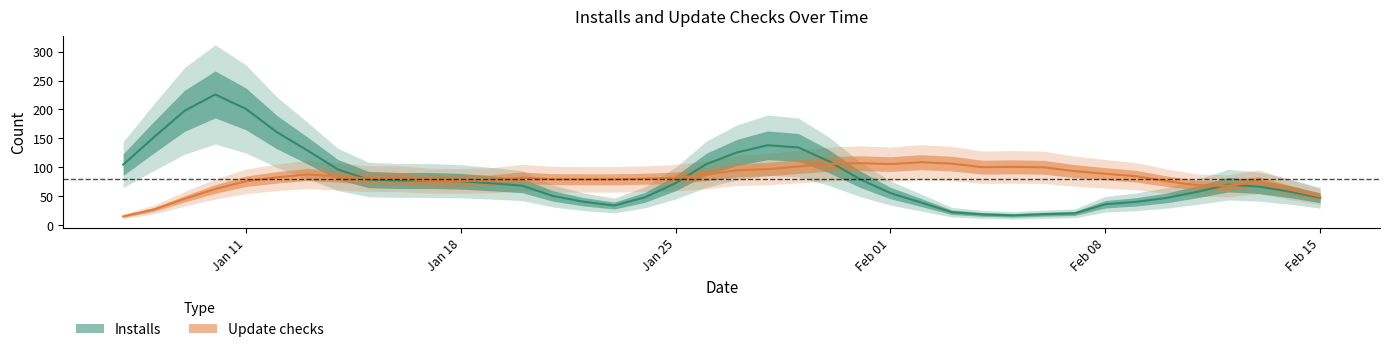

How many times do Installs and Update checks cross each other?

9